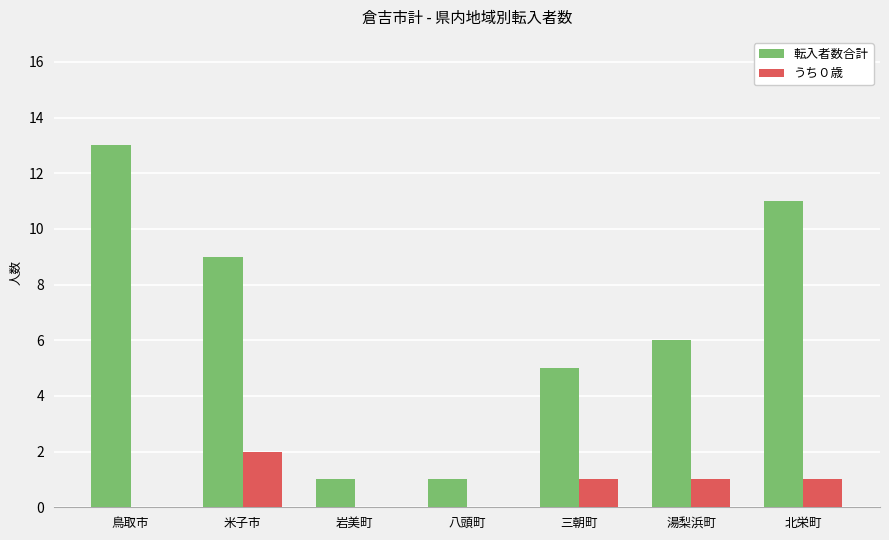

Between 米子市 and 岩美町, which series saw the biggest shift?

転入者数合計